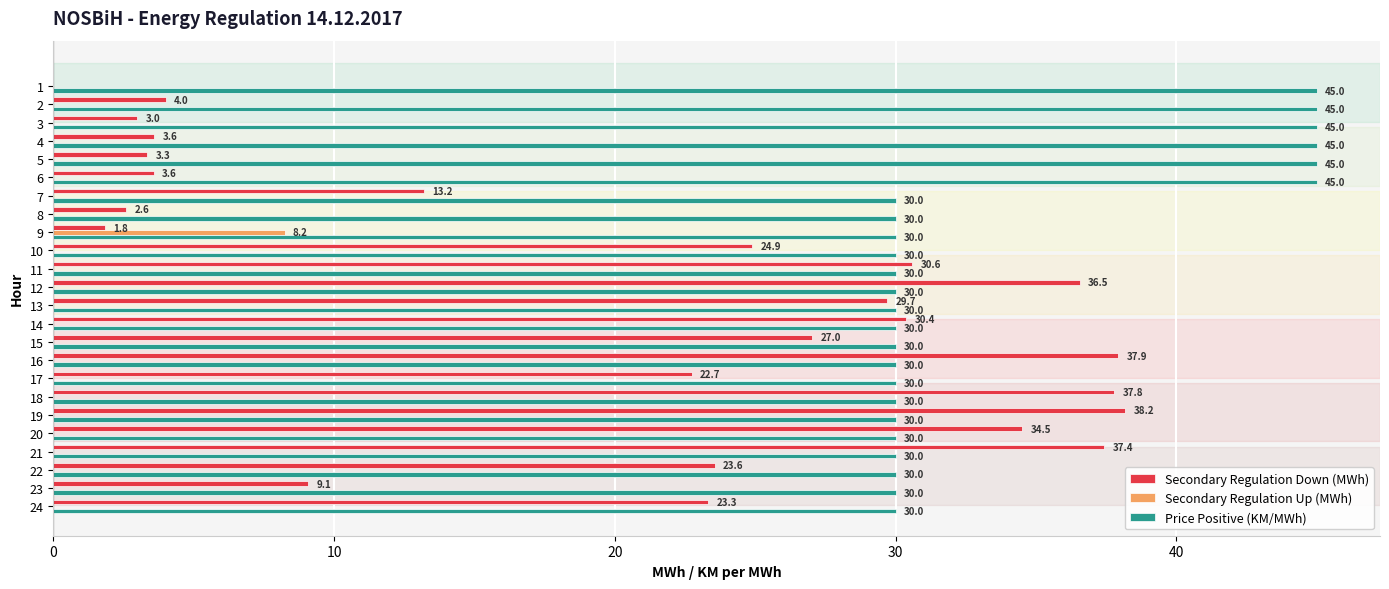

What is the sum of the Price Positive (KM/MWh) values at 9 and 12?

60.0